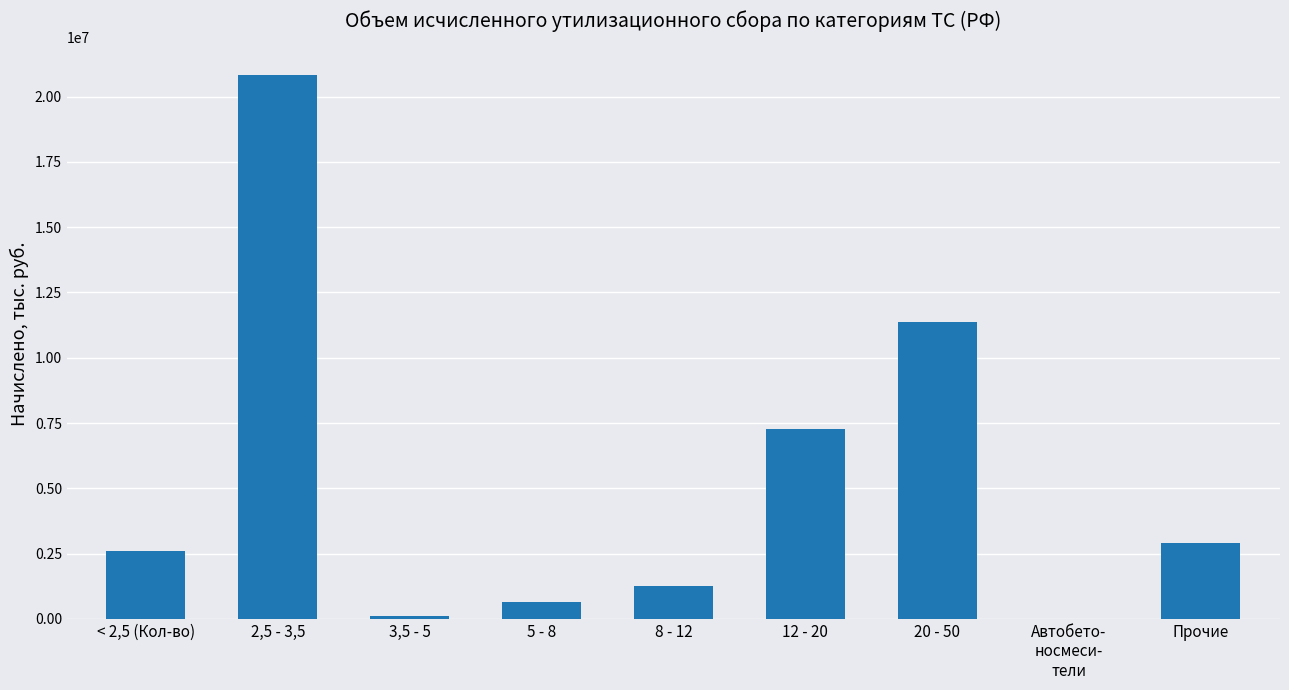

What is the change in value from 2,5 - 3,5 to Автобето-
носмеси-
тели?

-20816508